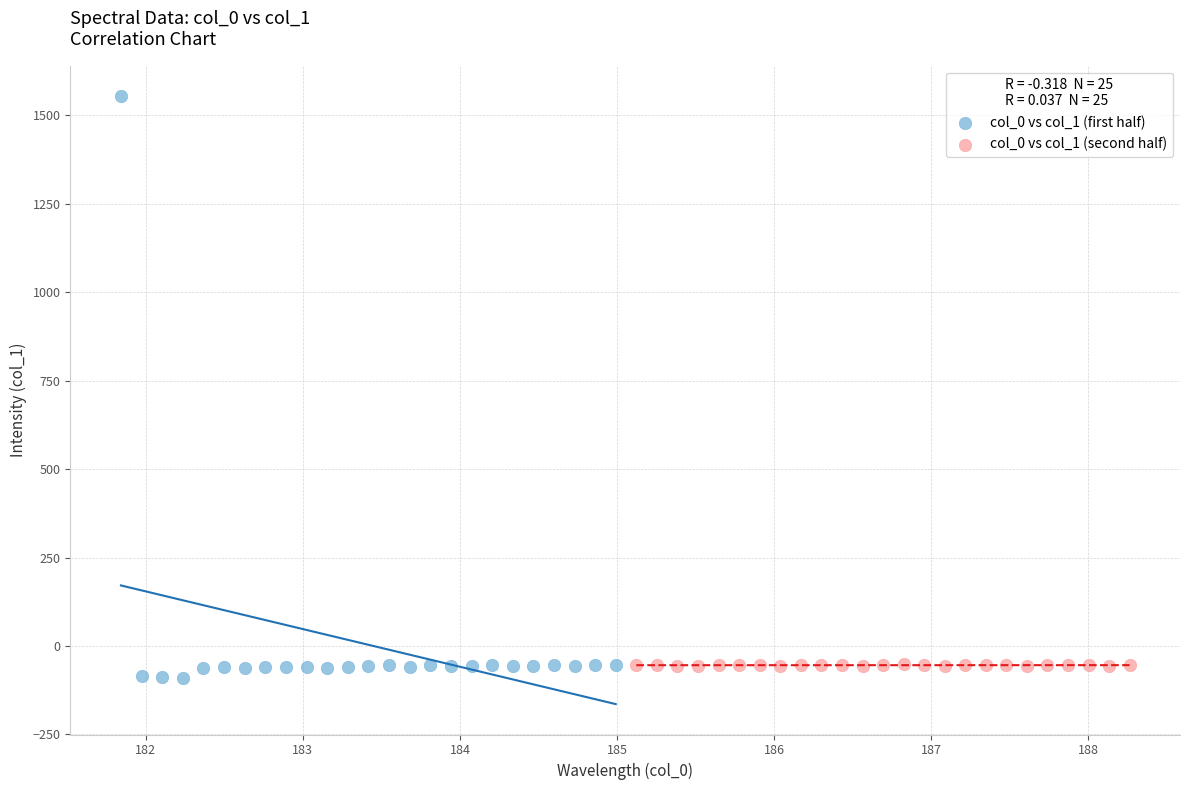

Which series has the largest Y range (max minus min)?

col_0 vs col_1 (first half)